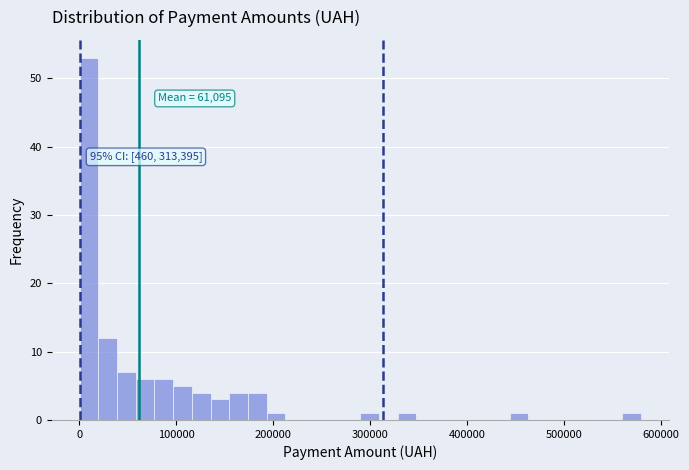

Around what value on the x-axis is the tallest bar? Give the approximate position of its centre, as read against the axis.

10000